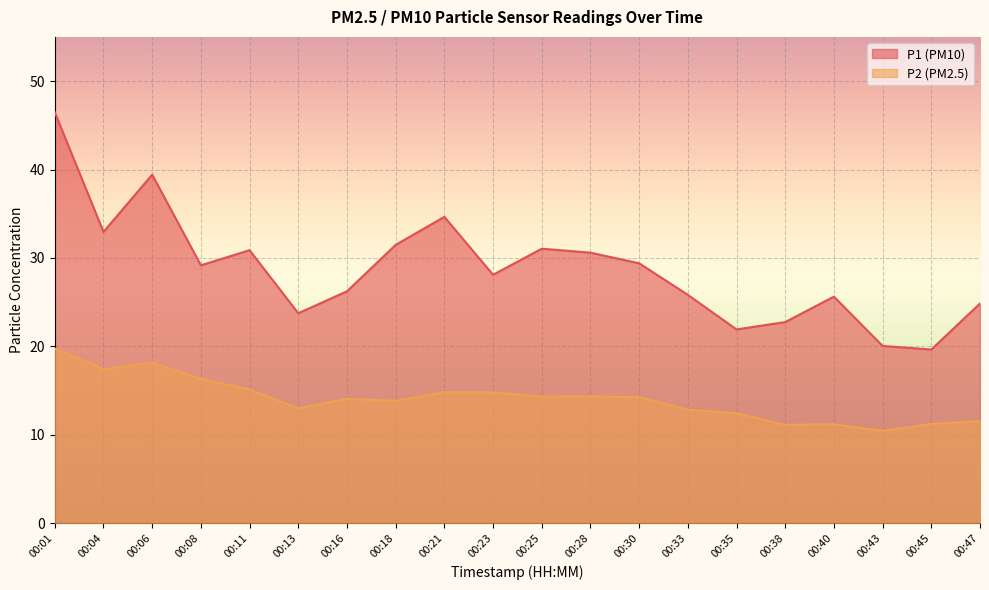

Reading left to right, list all the values displayed in this chart.

P1: 46.5	33.0	39.4	29.2	30.9	23.8	26.2	31.5	34.6	28.1	31.1	30.6	29.4	25.8	21.9	22.8	25.6	20.1	19.6	24.9
P2: 19.8	17.4	18.2	16.3	15.1	13.0	14.1	13.8	14.8	14.8	14.3	14.3	14.2	12.8	12.4	11.1	11.2	10.4	11.2	11.6